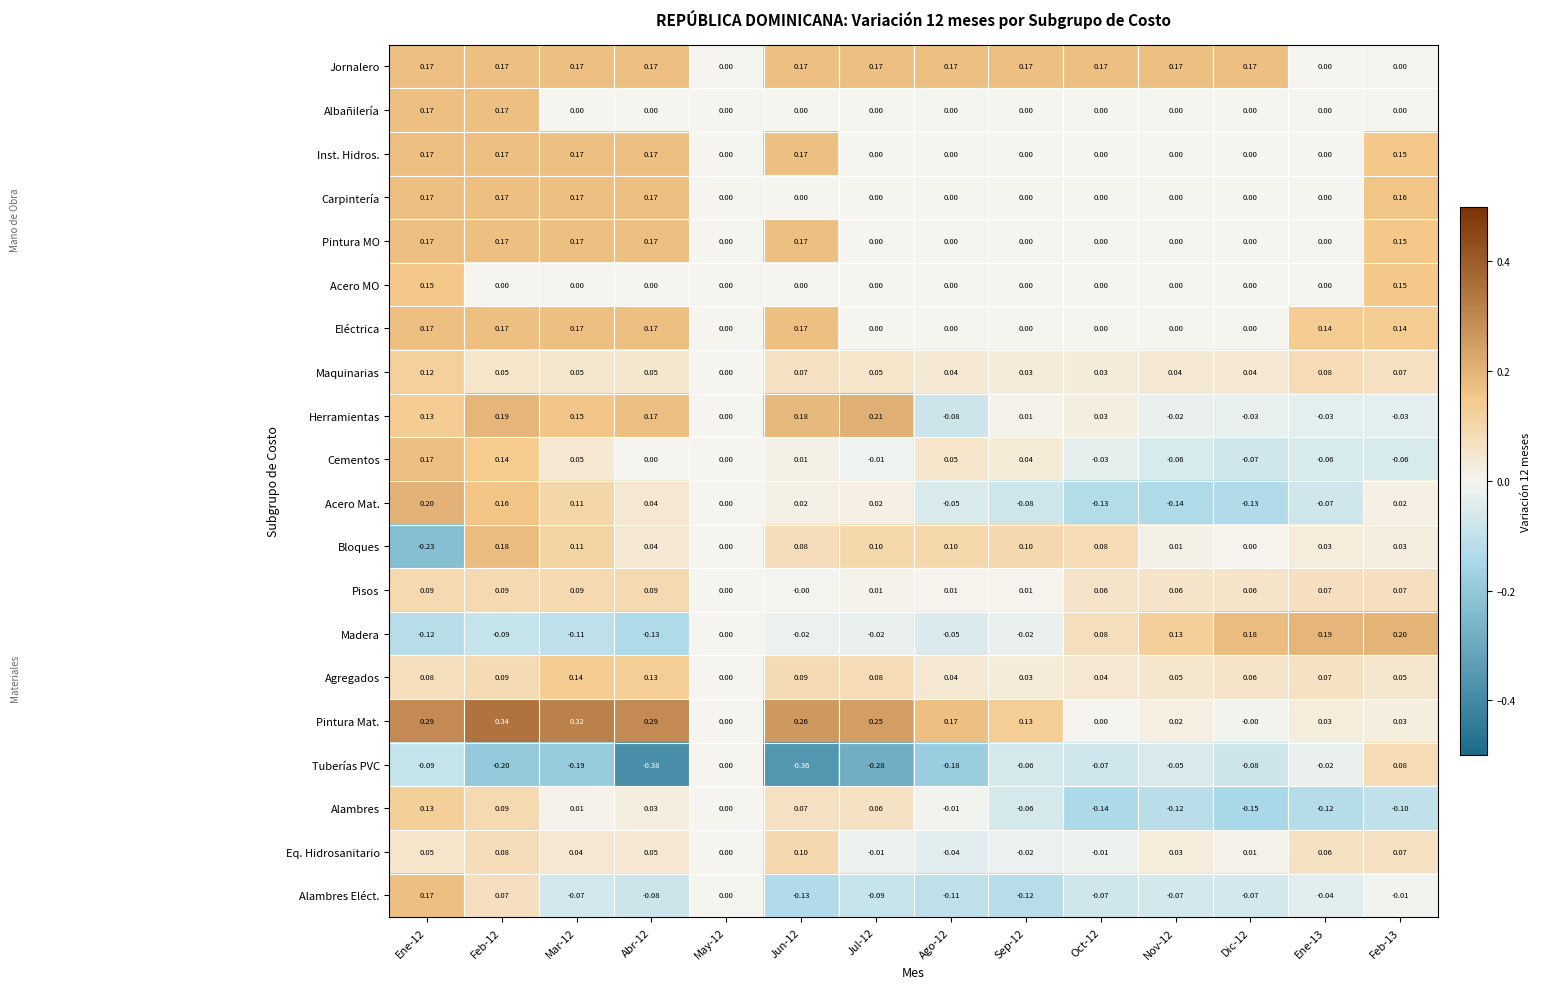

Which series has the largest total across all categories?

Pintura Mat.